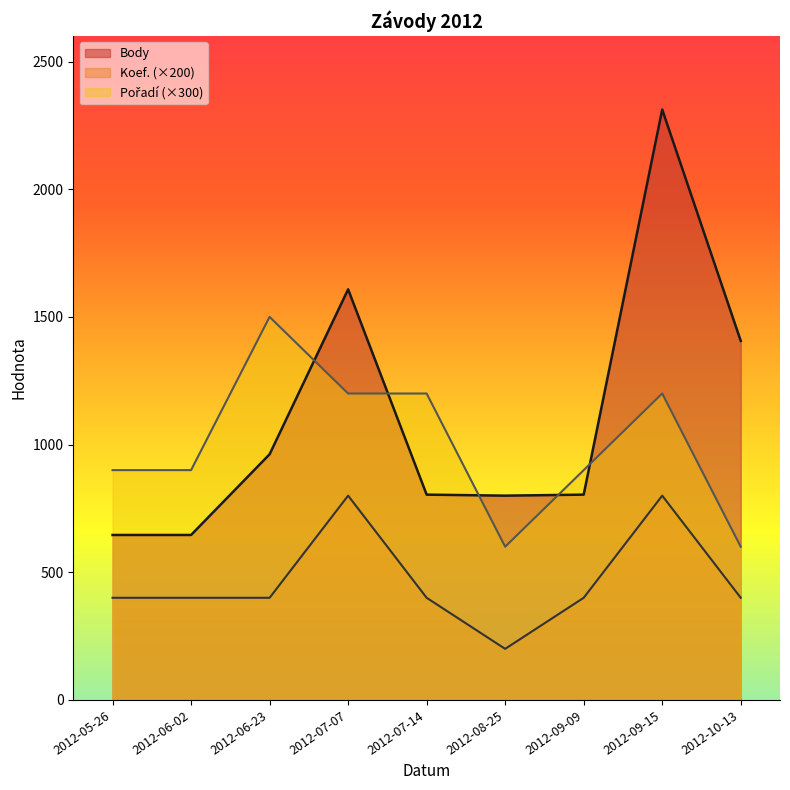

Reading left to right, list all the values displayed in this chart.

Body: 2012-05-26=646	2012-06-02=646	2012-06-23=962	2012-07-07=1608	2012-07-14=804	2012-08-25=800	2012-09-09=804	2012-09-15=2312	2012-10-13=1406
Koef.: 2012-05-26=400	2012-06-02=400	2012-06-23=400	2012-07-07=800	2012-07-14=400	2012-08-25=200	2012-09-09=400	2012-09-15=800	2012-10-13=400
Pořadí: 2012-05-26=900	2012-06-02=900	2012-06-23=1500	2012-07-07=1200	2012-07-14=1200	2012-08-25=600	2012-09-09=900	2012-09-15=1200	2012-10-13=600